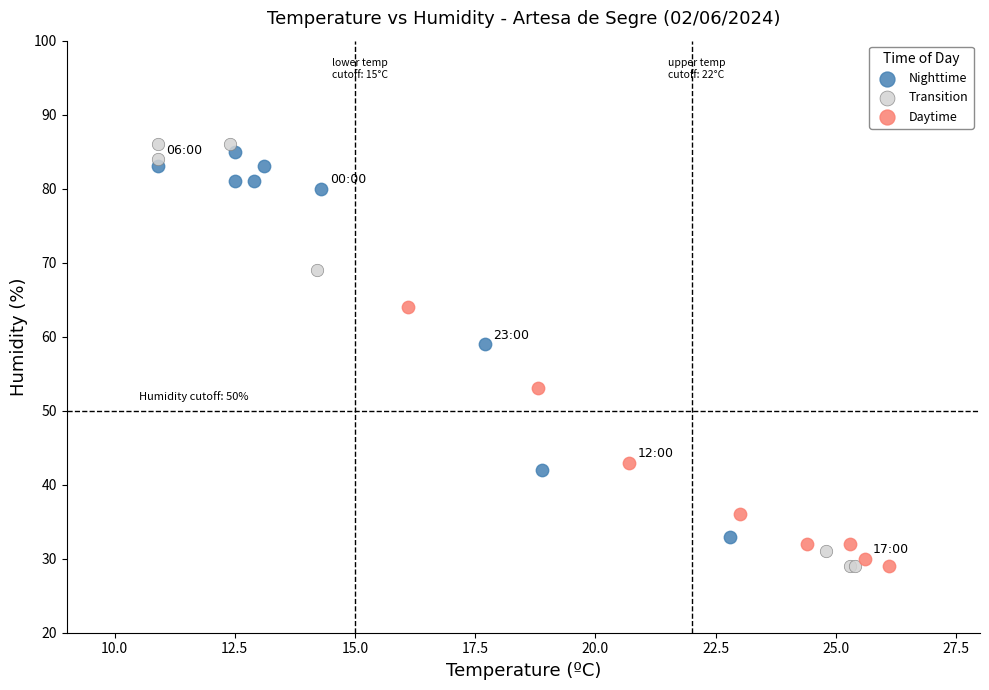

Which series has the widest spread of Y values?

Transition